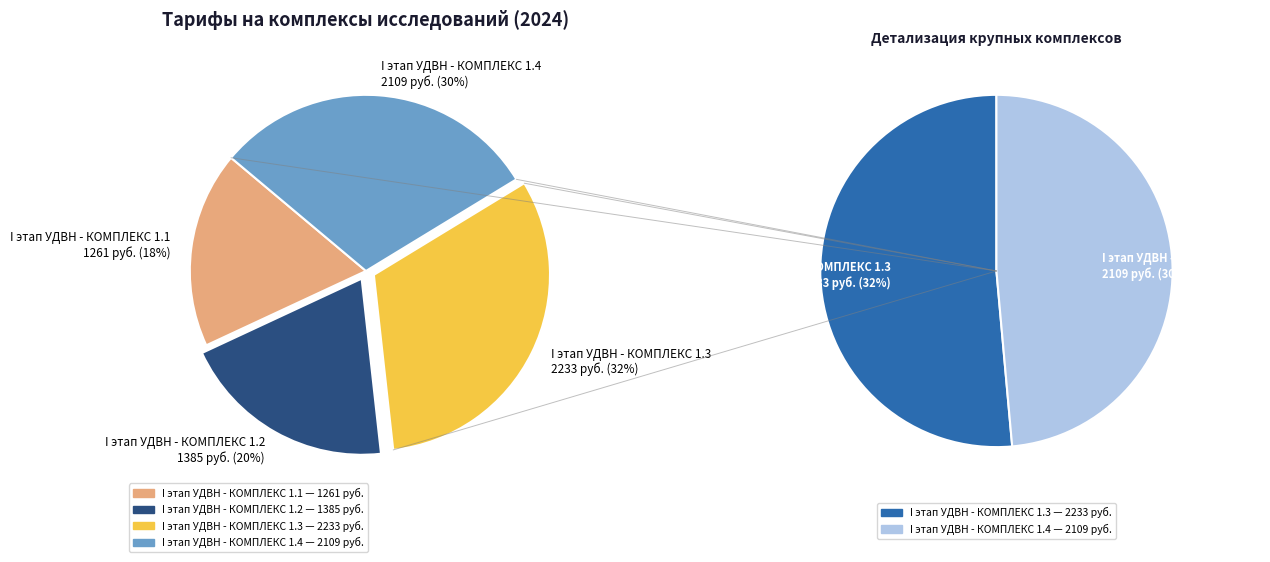

How many slices are in this pie chart?

4